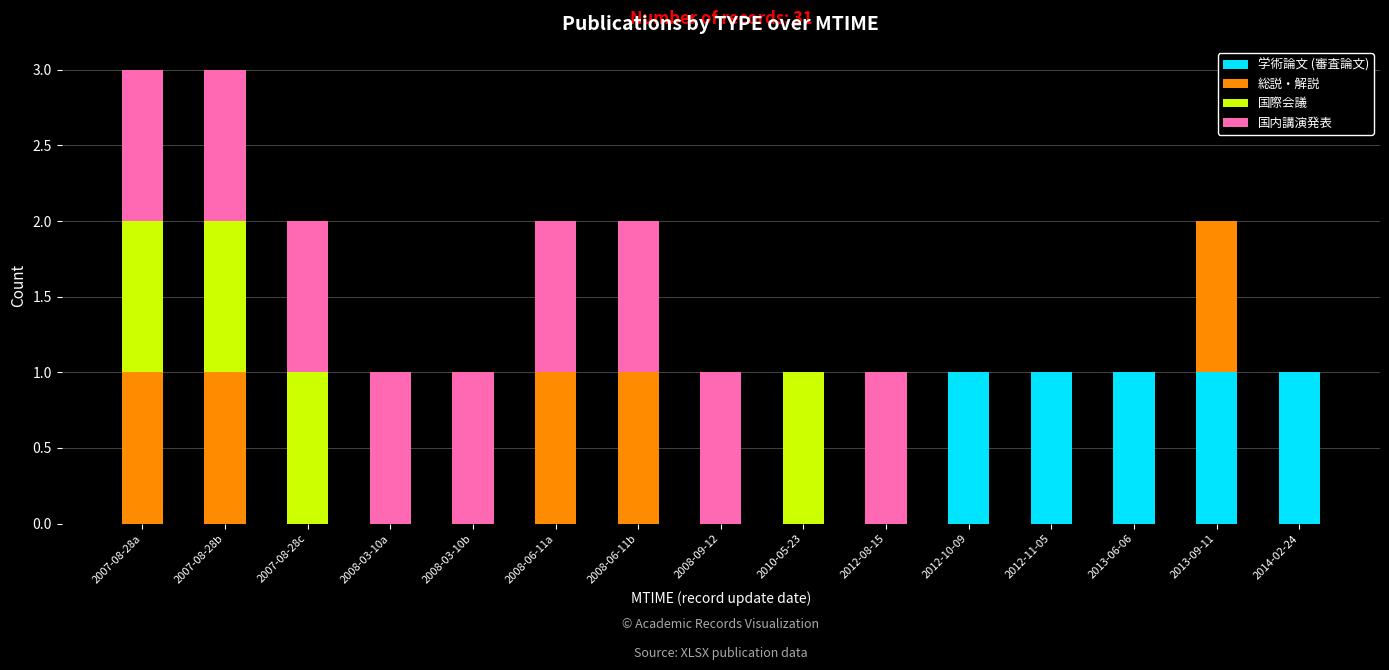

What is the total value across all series at 2007-08-28b?

3